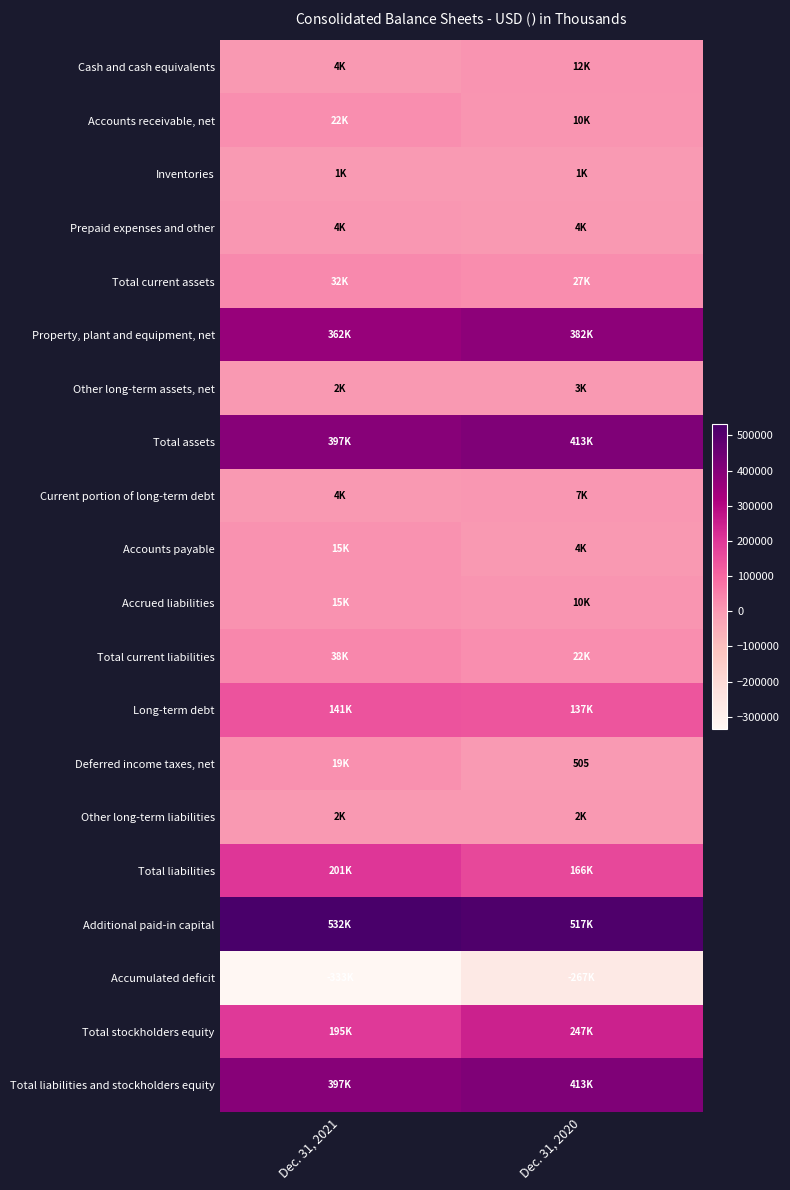

Between Dec. 31, 2020 and Dec. 31, 2021, which is larger?

Dec. 31, 2020